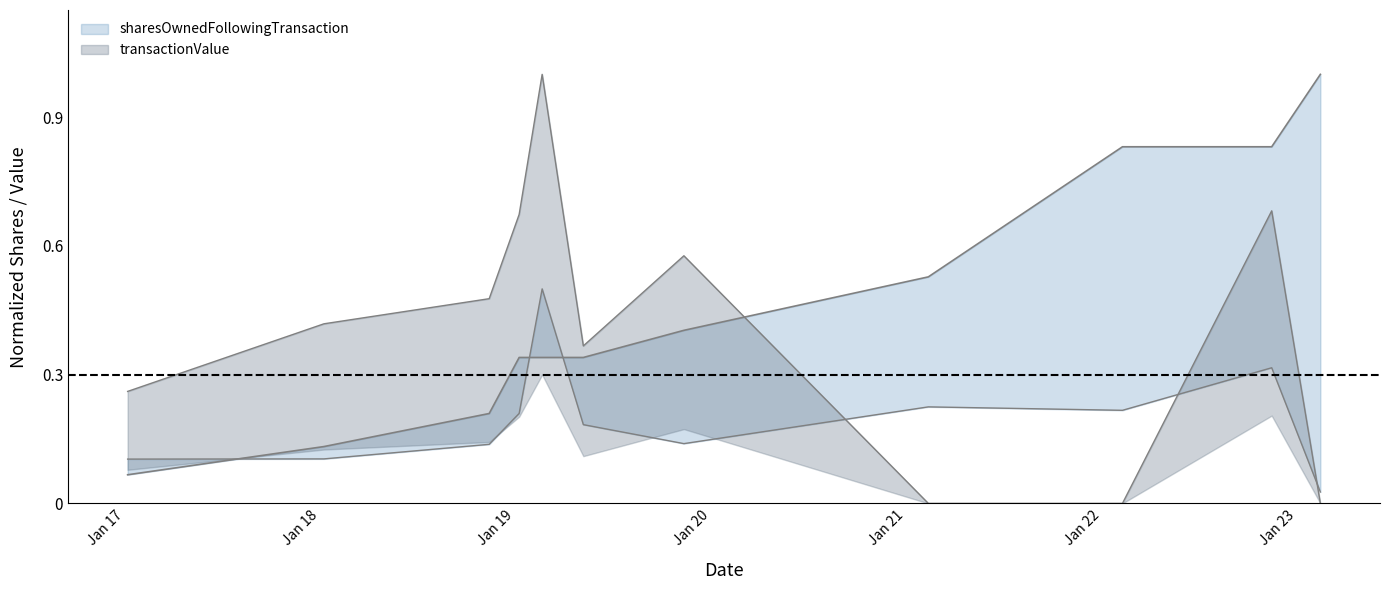

True or false: transactionValue and sharesOwnedFollowingTransaction intersect in this chart.

True